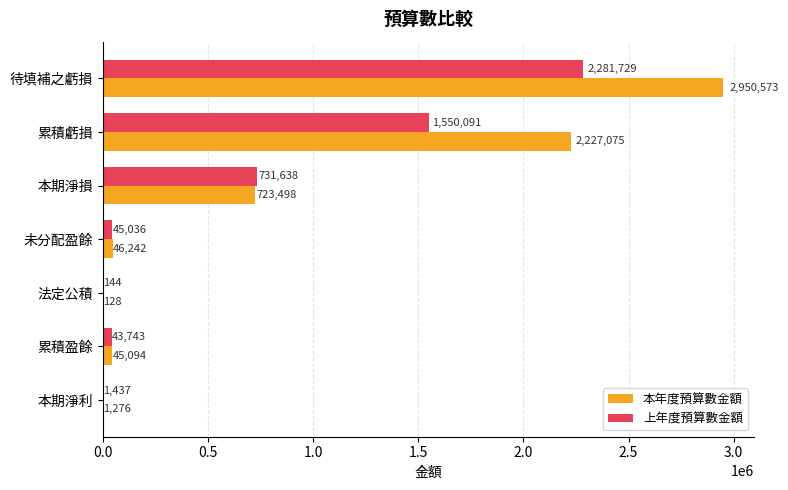

At which category is the sum across all series the highest?

待填補之虧損